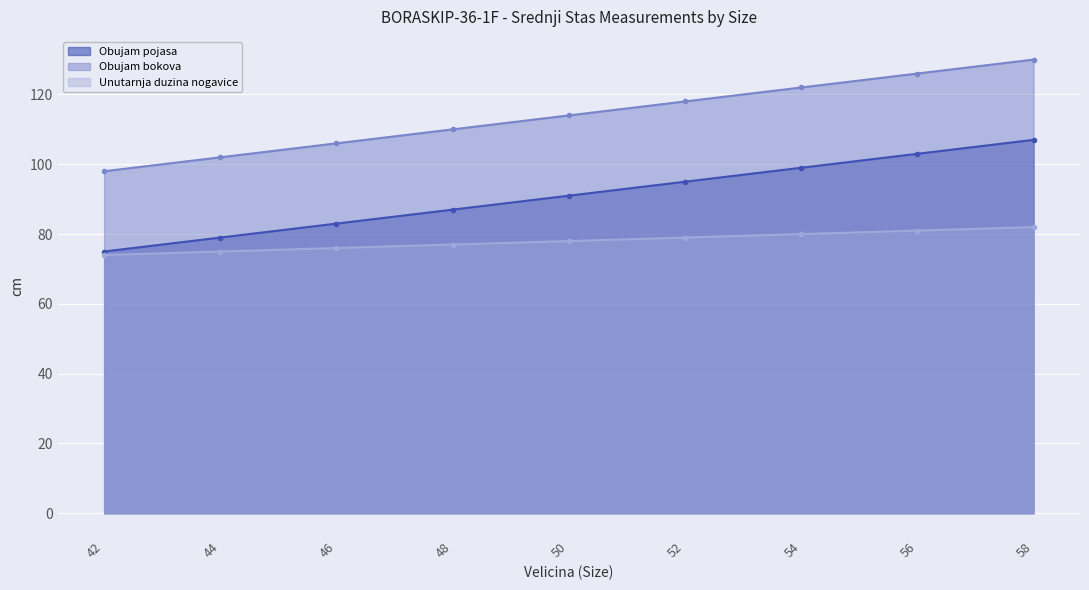

Reading right to left, extract all data points from this chart.

Obujam pojasa: 58=107	56=103	54=99	52=95	50=91	48=87	46=83	44=79	42=75
Obujam bokova: 58=130	56=126	54=122	52=118	50=114	48=110	46=106	44=102	42=98
Unutarnja duzina nogavice: 58=82	56=81	54=80	52=79	50=78	48=77	46=76	44=75	42=74